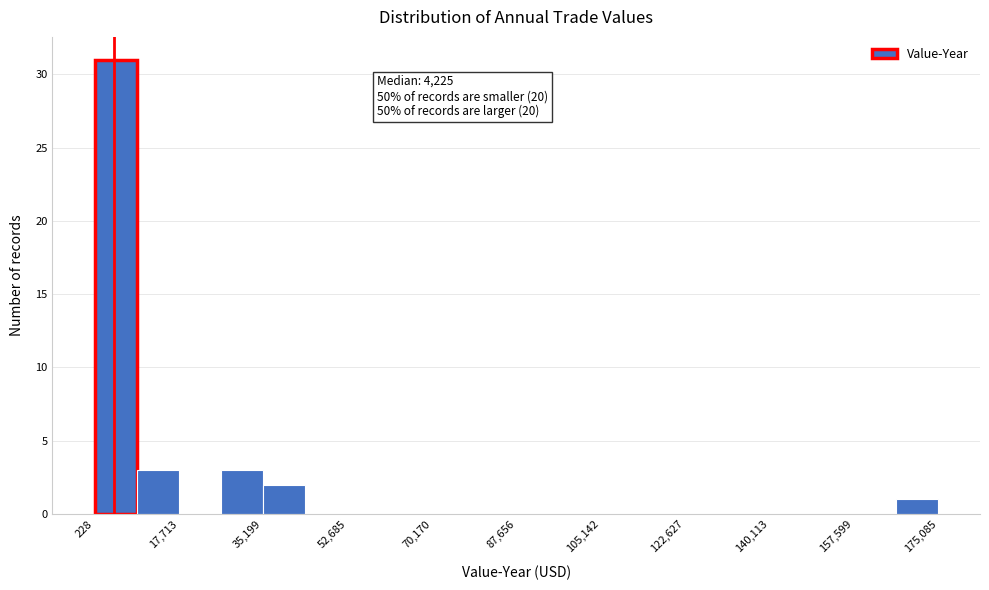

Over which range of the x-axis is the bar tallest?

0 to 8000